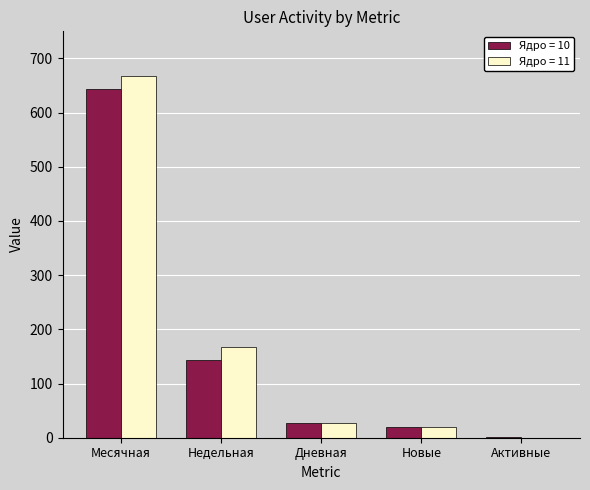

What is the greatest value displayed?

667